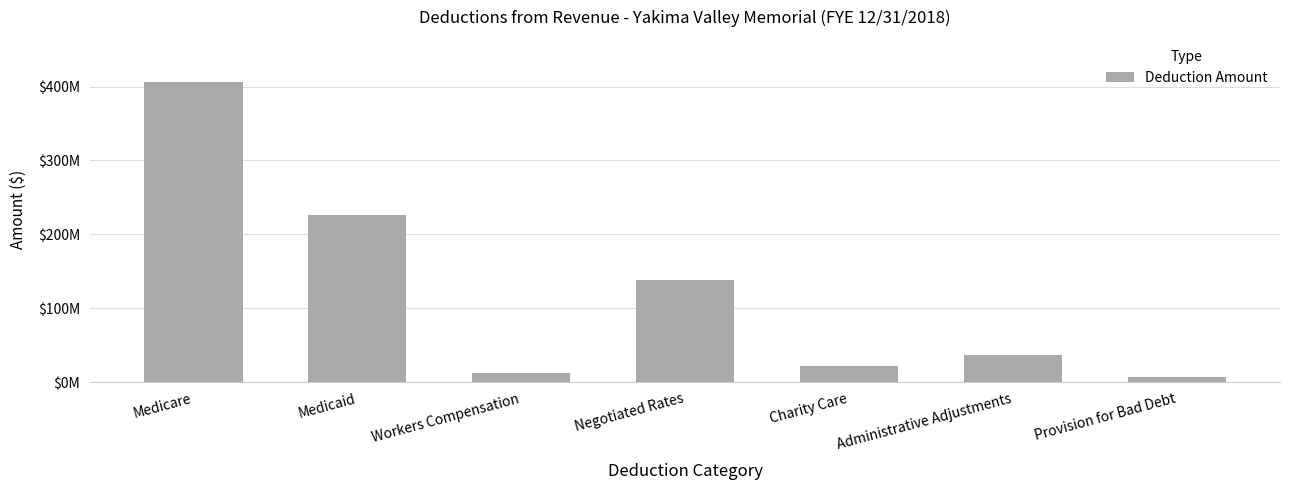

What is the difference between the maximum and minimum values?

399682228.9